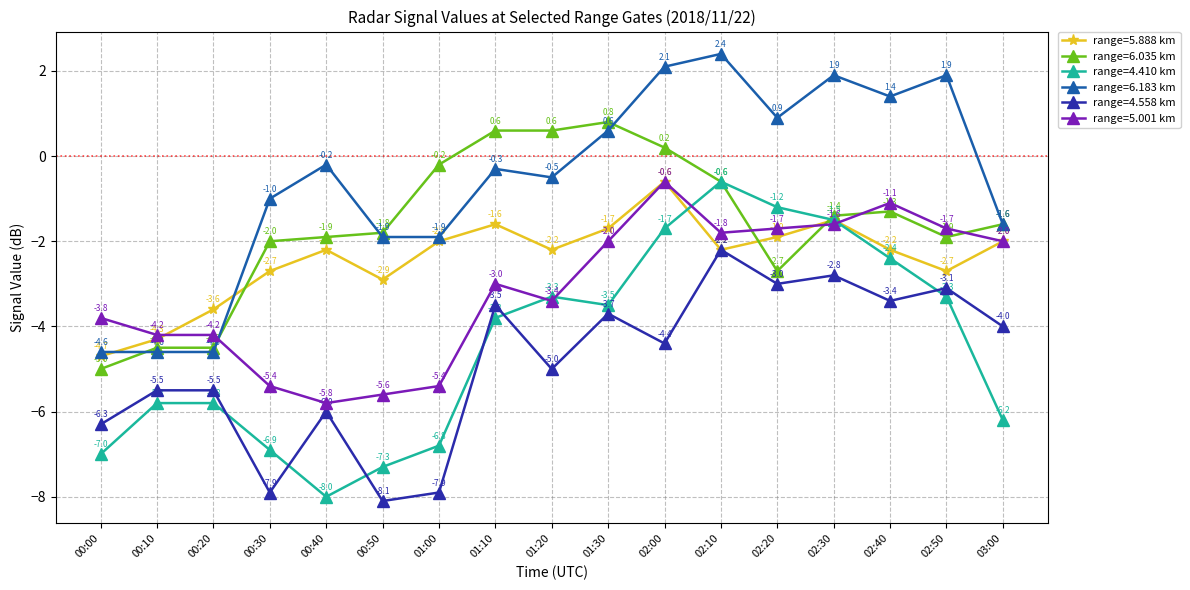

Is this an area chart (filled region under the line)?

No